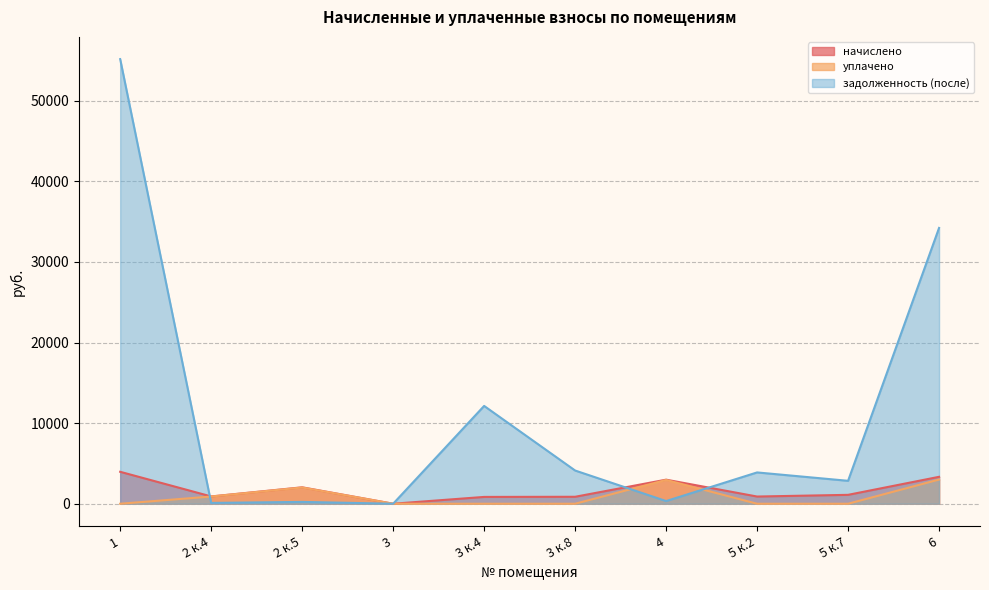

At how many categories does at least one series exceed 19028?

2